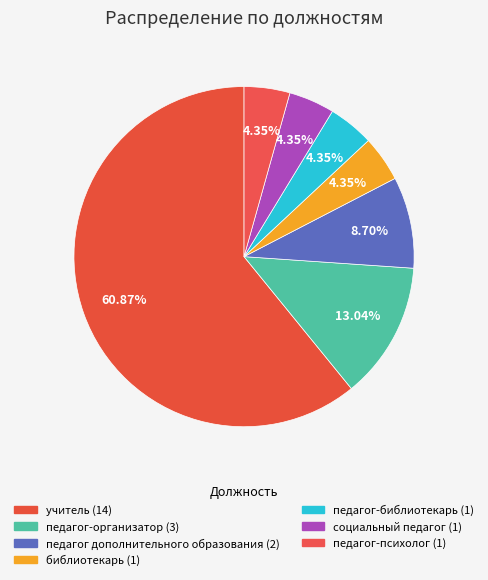

How many segments does this pie chart have?

7